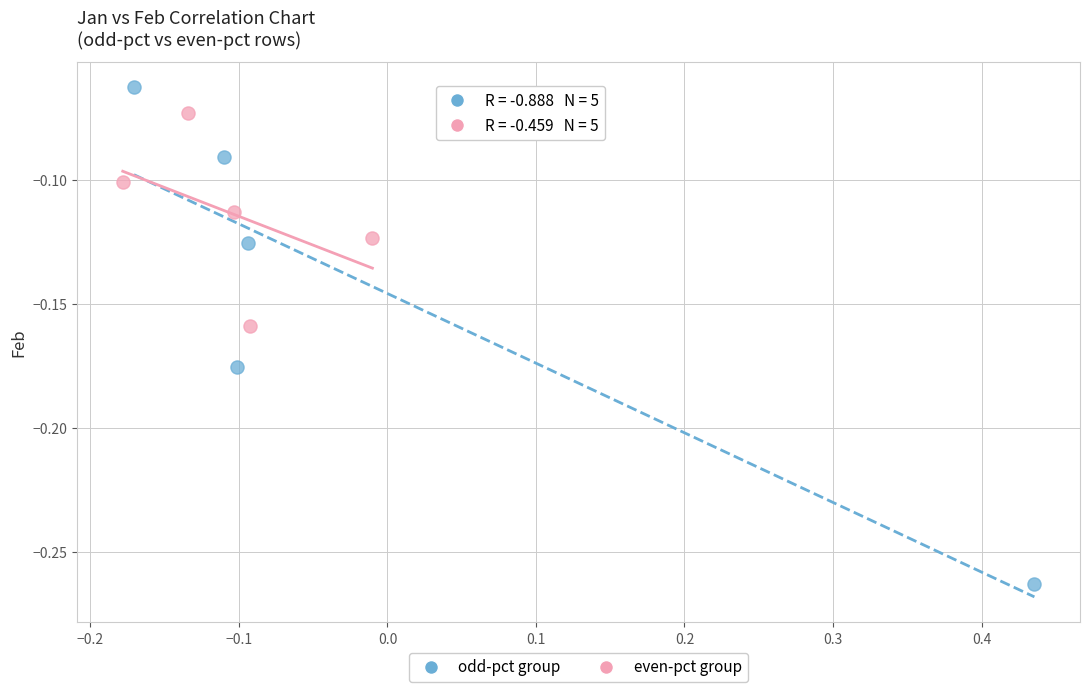

Which series reaches the minimum Y coordinate?

odd-pct group